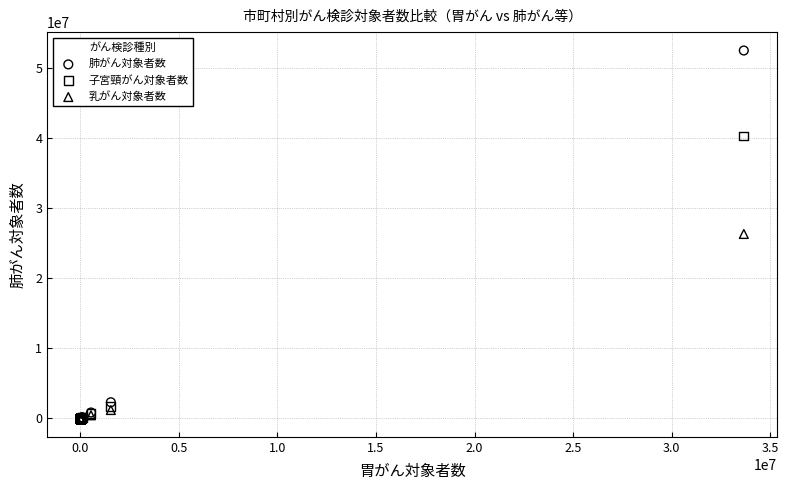

In the 子宮頸がん対象者数 series, what Y value is closest to 20173230?

1752734